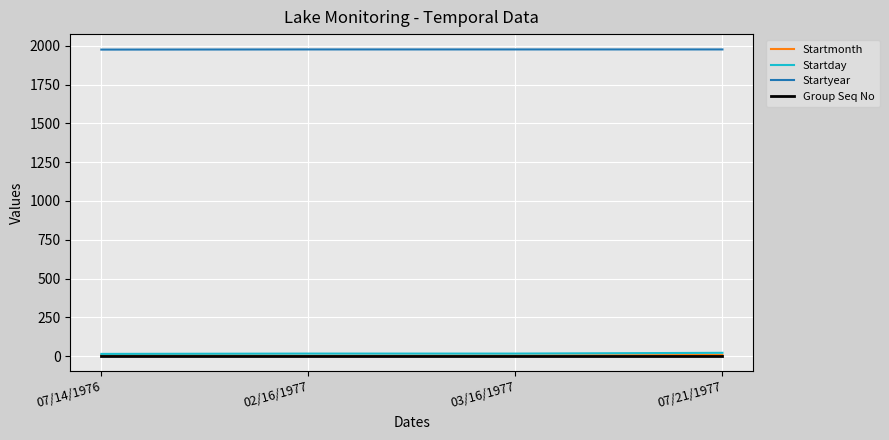

Is this an area chart (filled region under the line)?

No